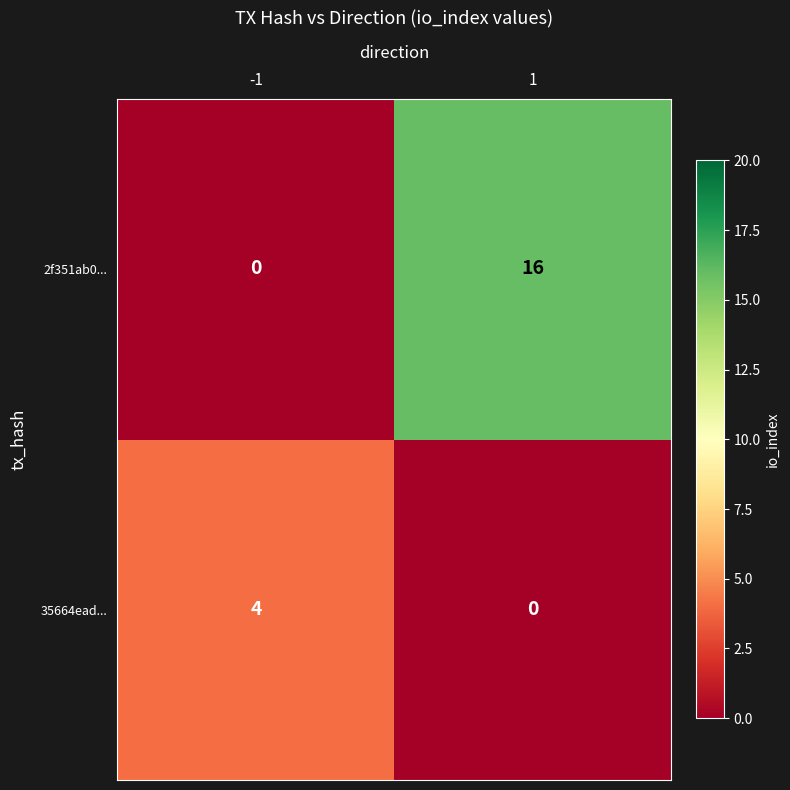

What is the total value across all series at -1?

4